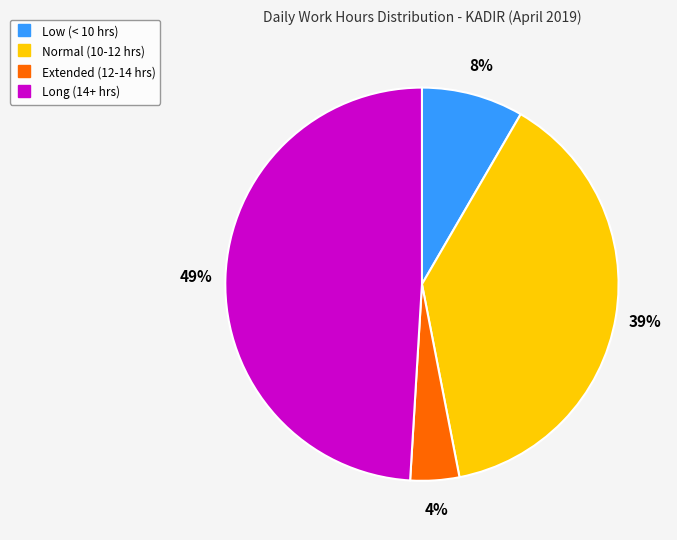

To the nearest percent, what is the difference between the largest and smallest slice percentages?

45%